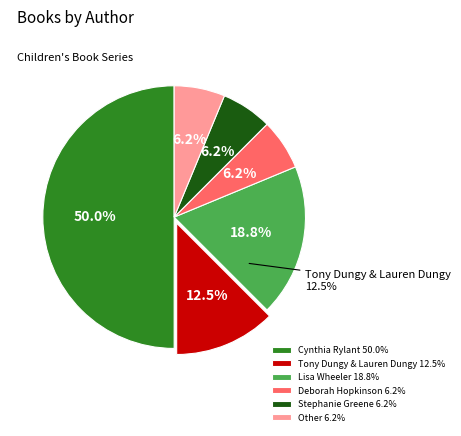

Is there a majority slice in this chart?

No